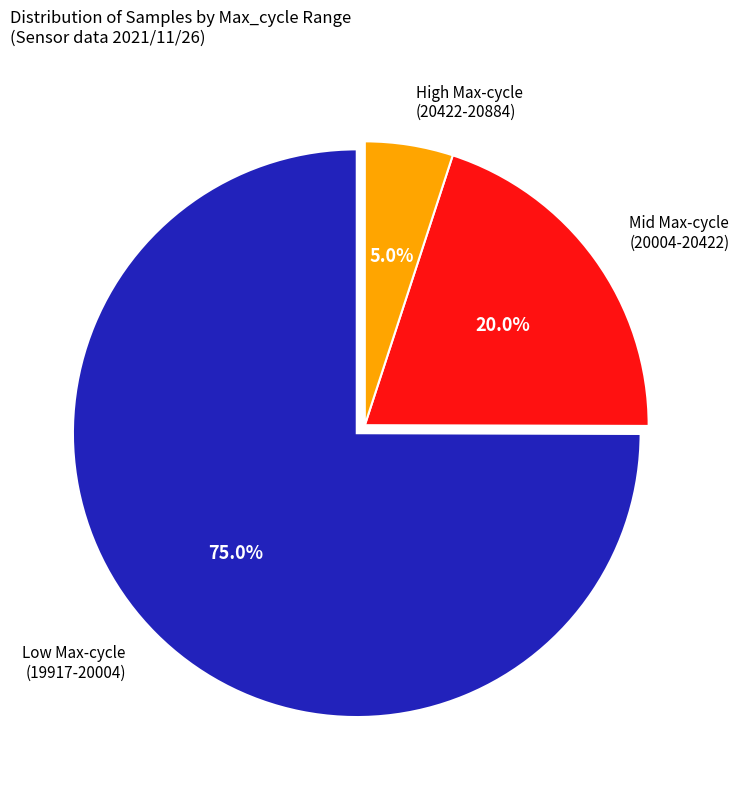

Which has a higher value, High Max-cycle (20422-20884) or Low Max-cycle (19917-20004)?

Low Max-cycle (19917-20004)